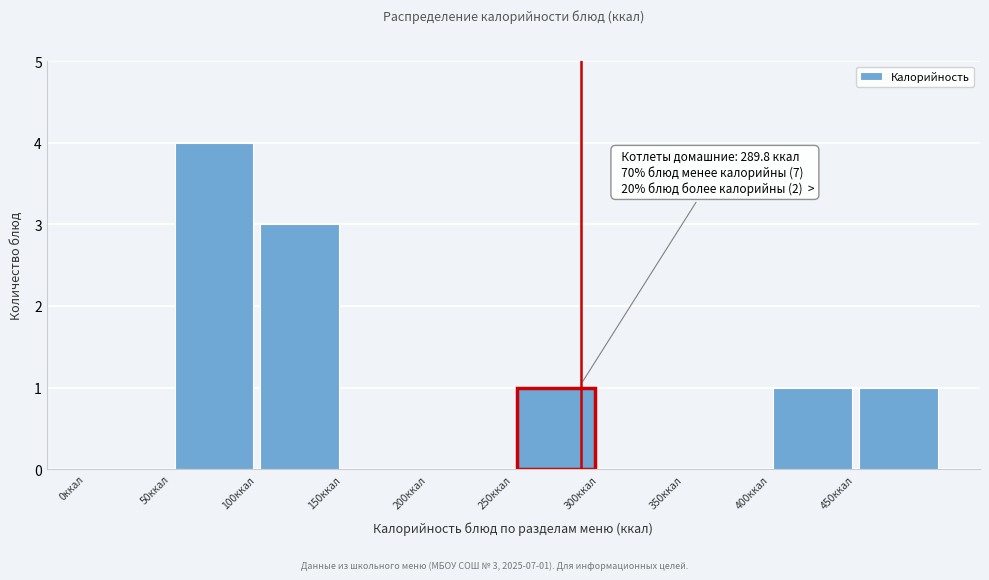

Which range on the x-axis has the tallest bar?

50 to 100